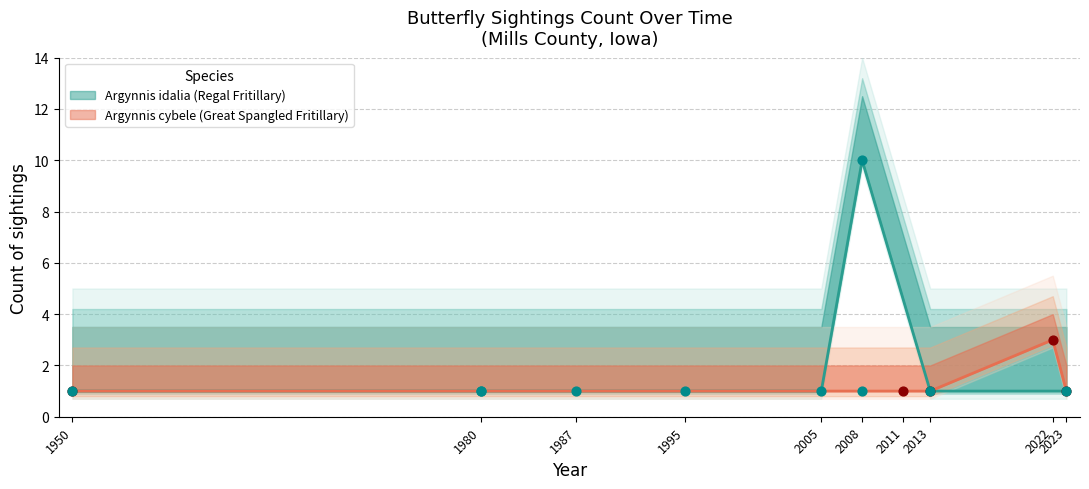

Approximately how many times larger is the value at 2011 compared to 2023?

1.0